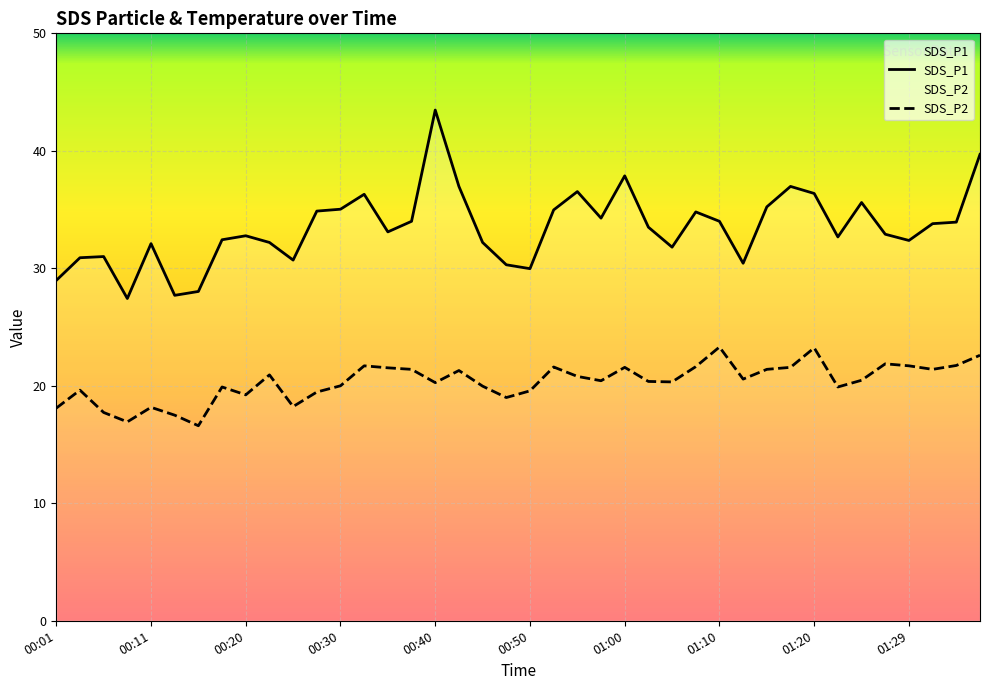

What is the label of the 29th point from the left?

01:10